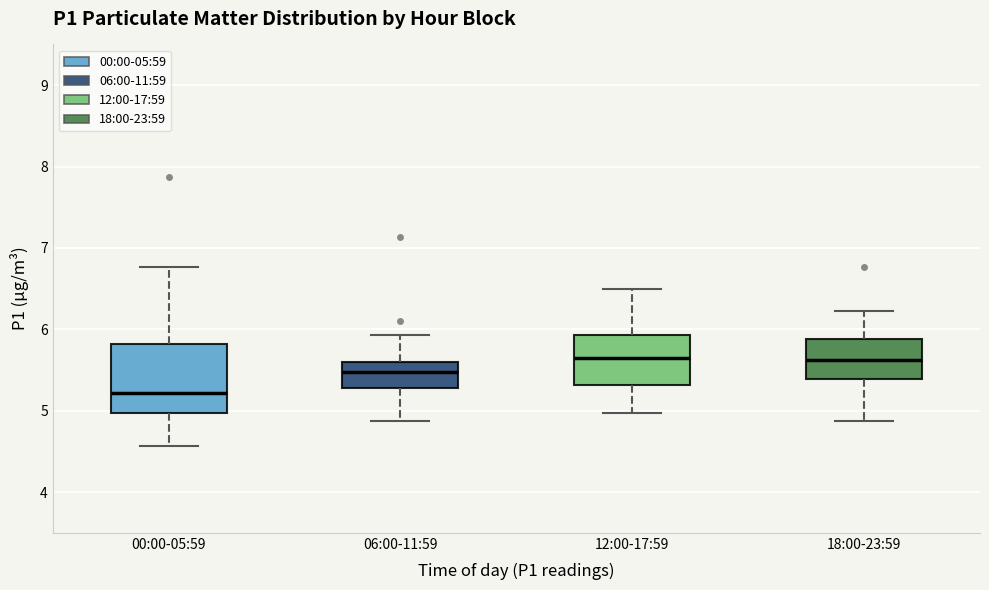

Reading left to right, transcribe this box plot: for each box, give where its median line is, the range the box spans, and where its two whiskers end, as read against the y-axis. The values are not printed on the chart, so give them approximately, as read against the axis.

00:00-05:59: median 5.2, box 5.0 to 5.8, whiskers 4.6 to 6.8
06:00-11:59: median 5.5, box 5.3 to 5.6, whiskers 4.9 to 5.9
12:00-17:59: median 5.7, box 5.3 to 5.9, whiskers 5.0 to 6.5
18:00-23:59: median 5.6, box 5.4 to 5.9, whiskers 4.9 to 6.2